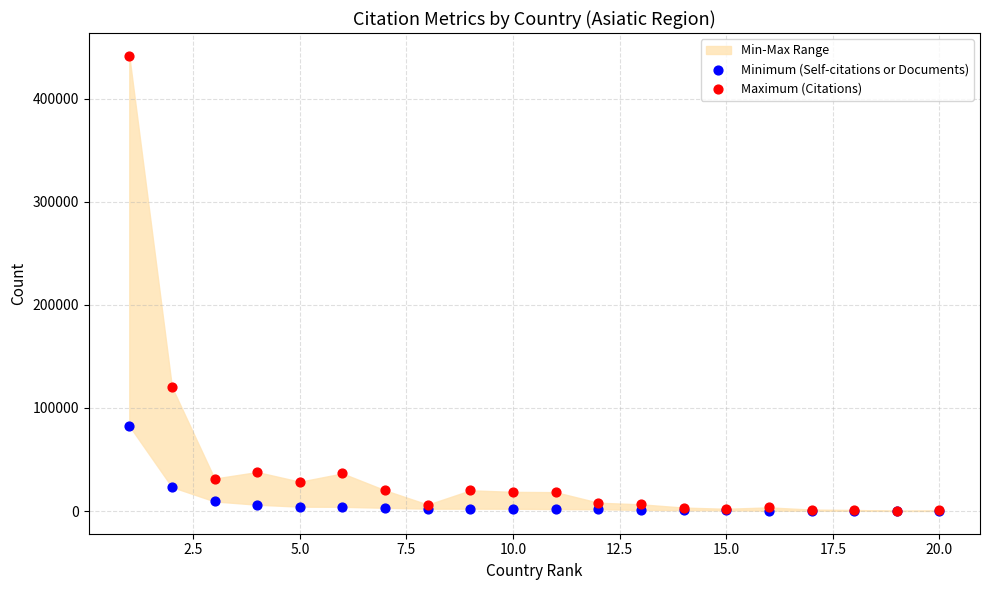

Which series contains the highest Y value?

Maximum (Citations)